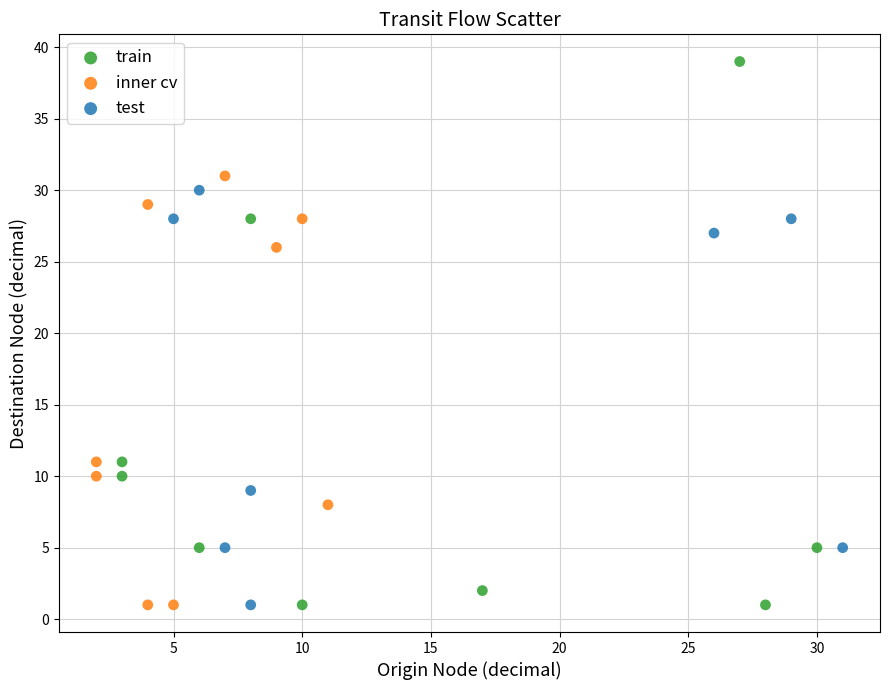

Which series contains the highest Y value?

train